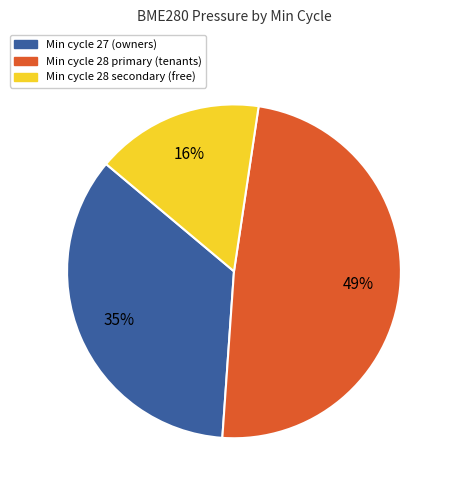

Does any single category account for the majority?

No